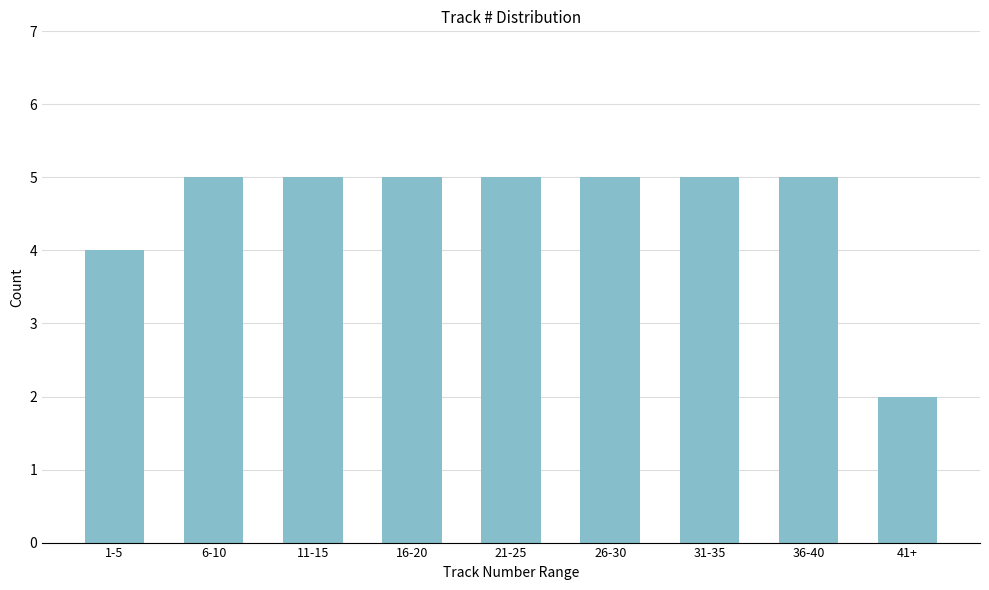

Reading right to left, extract all data points from this chart.

2	5	5	5	5	5	5	5	4